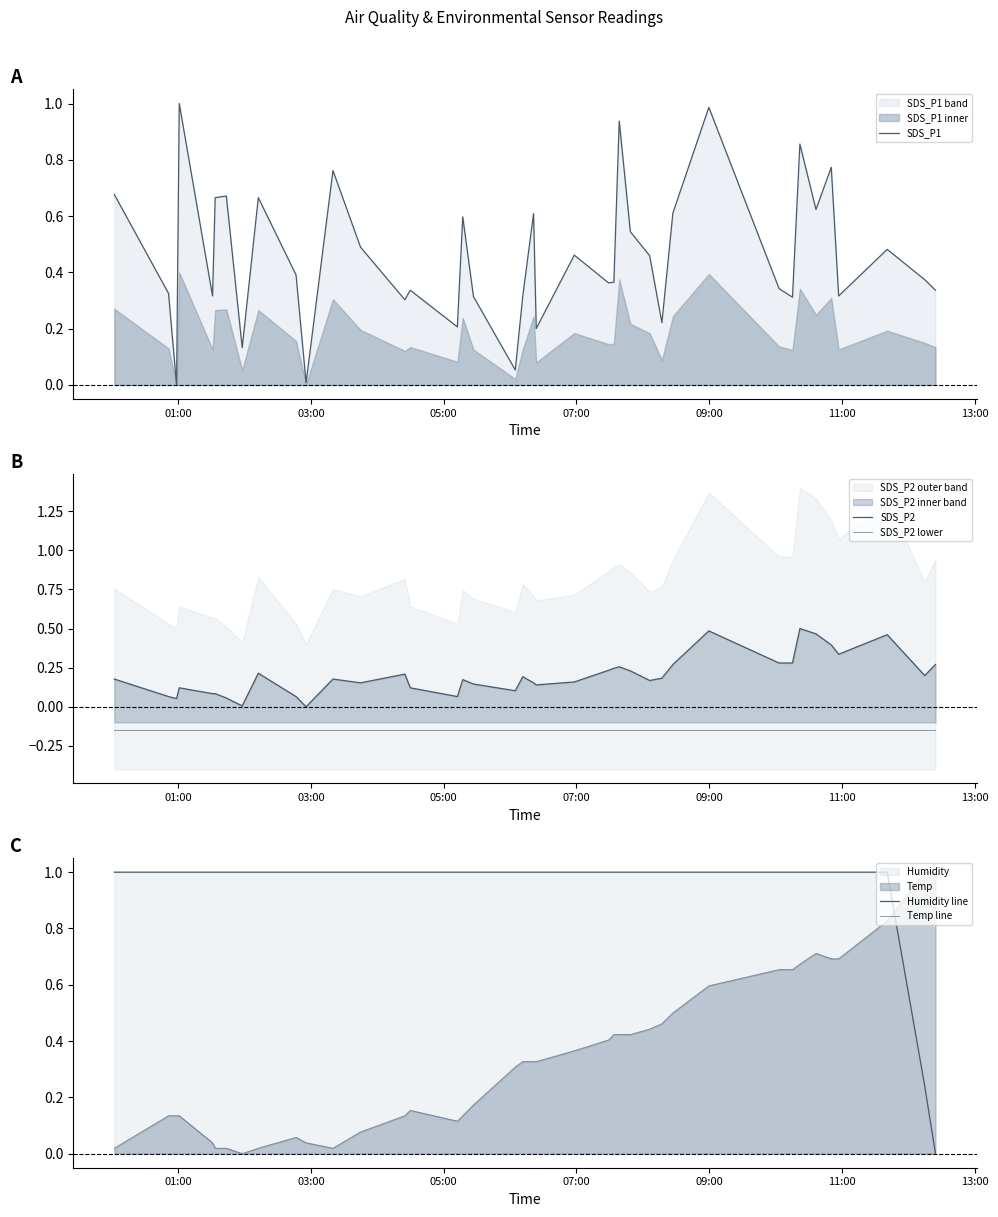

What is the value of the Temp line point at the 18th from the left?

0.2